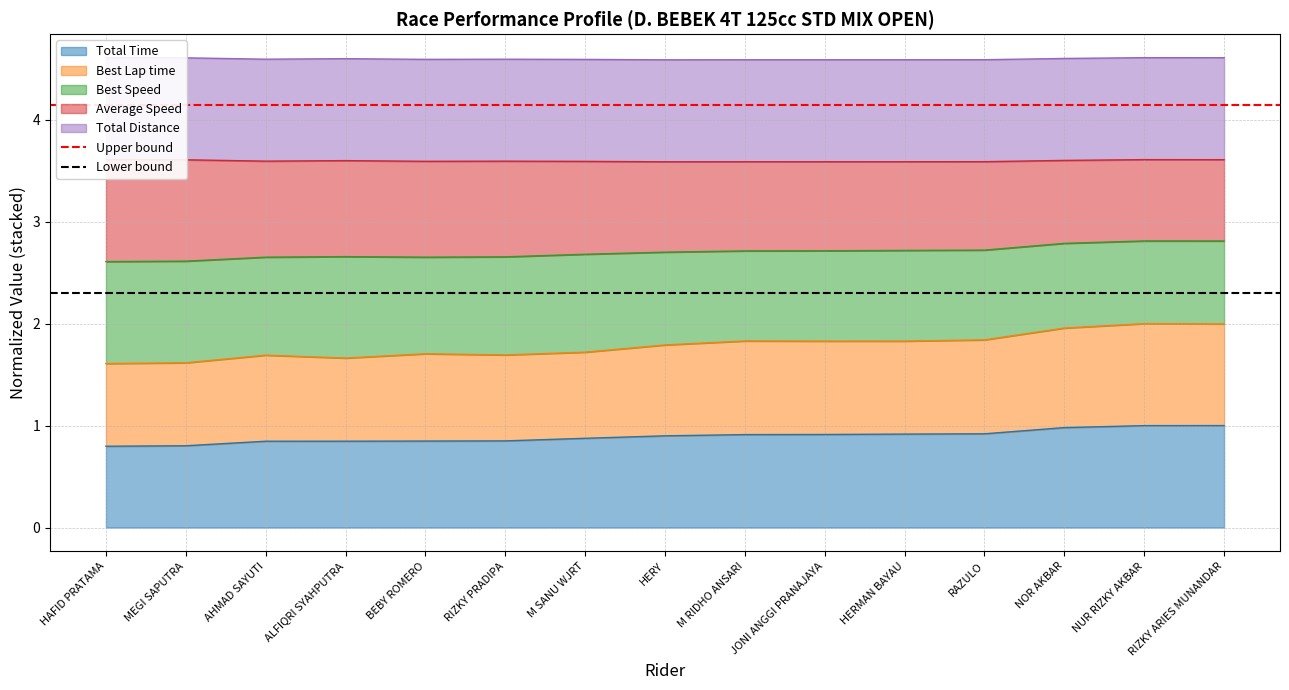

Between MEGI SAPUTRA and HAFID PRATAMA, which is larger?

MEGI SAPUTRA